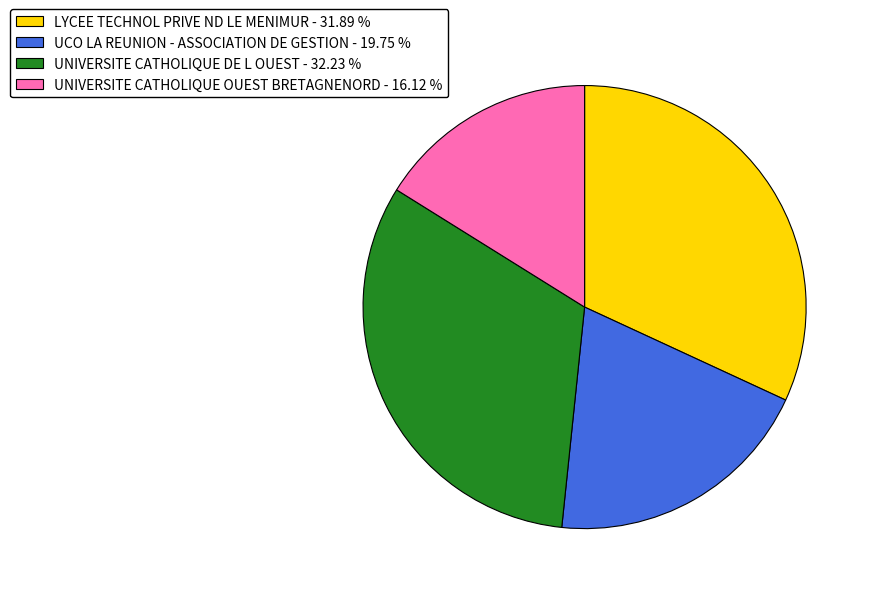

Is it true that UCO LA REUNION - ASSOCIATION DE GESTION is 12% of the pie?

False